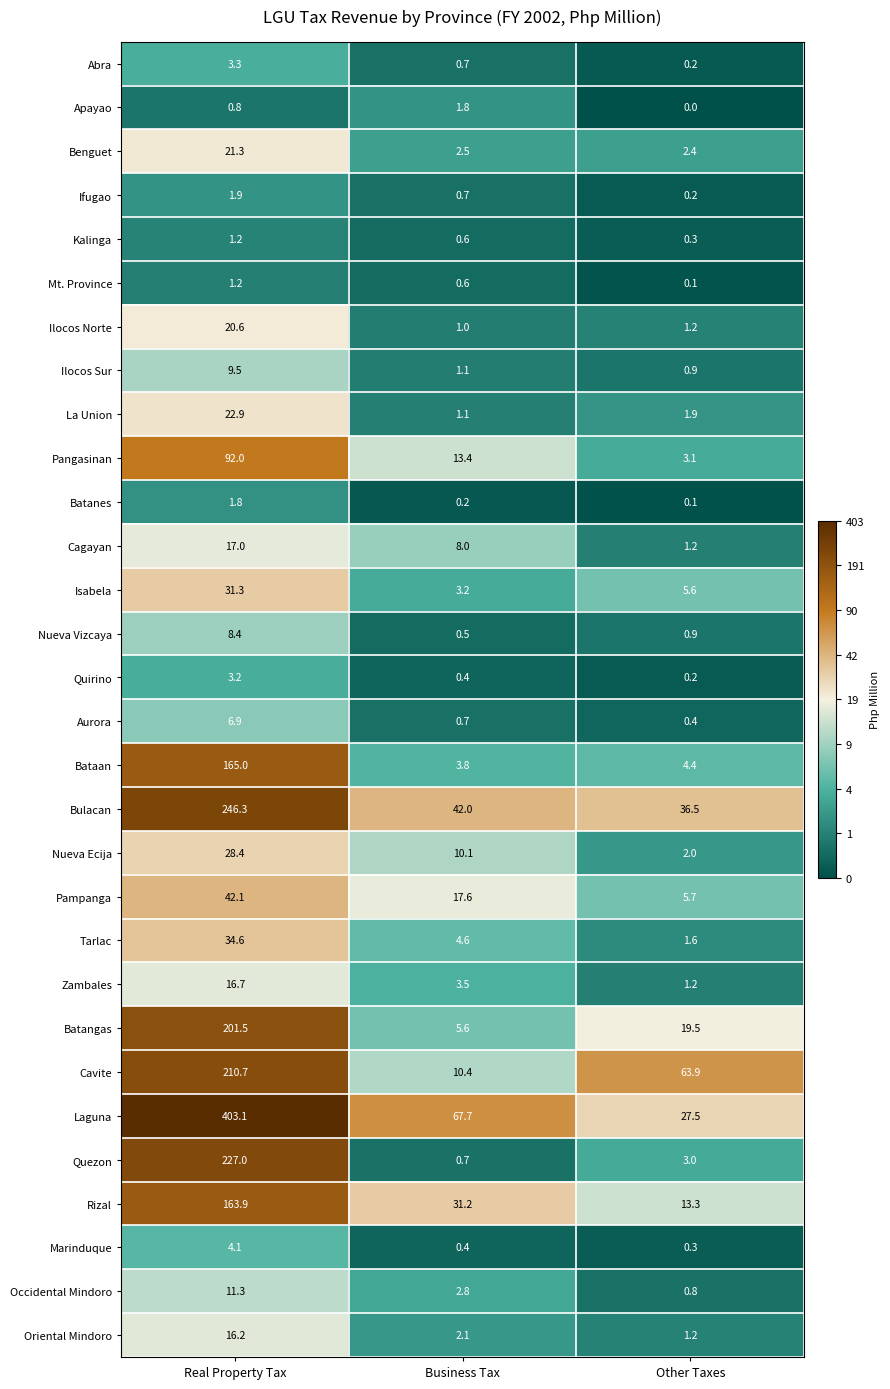

Is the value of Batanes at Business Tax greater than the value of Nueva Ecija at Other Taxes?

No